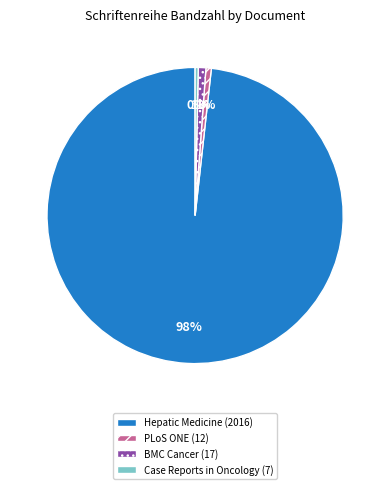

Is there any slice that represents more than half of the pie?

Yes